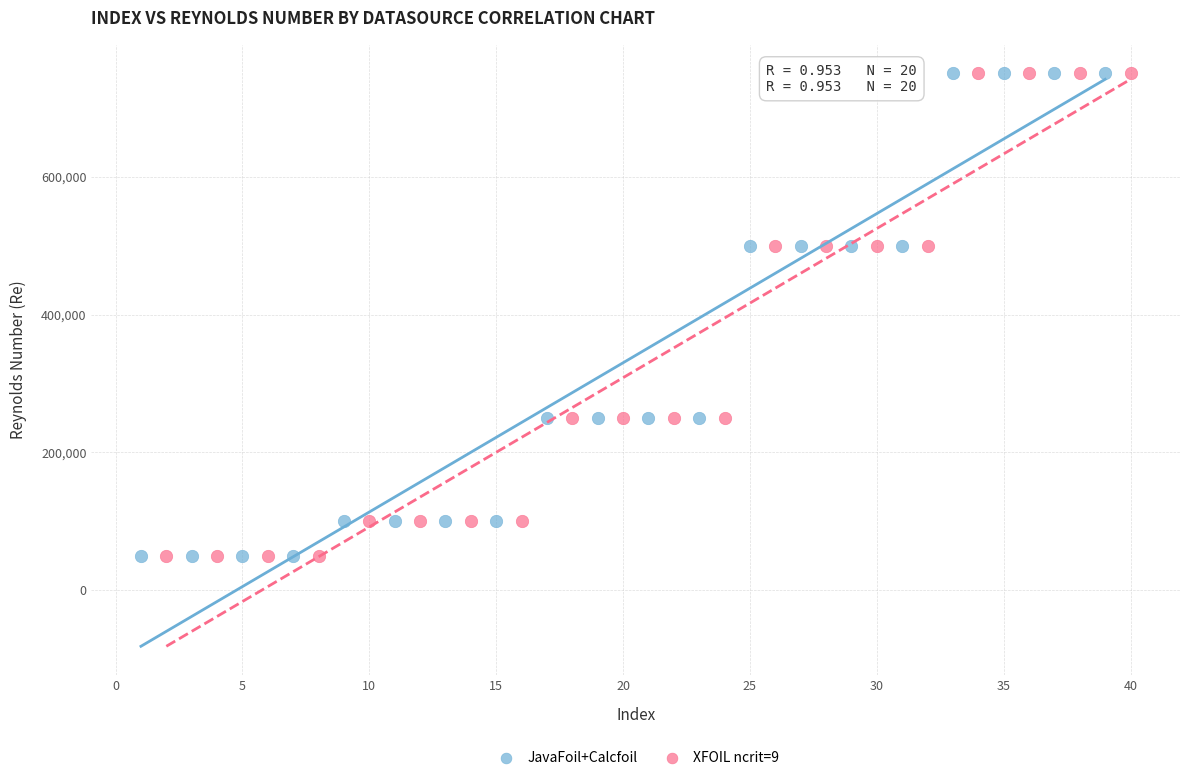

What are all the series names shown in the legend?

JavaFoil+Calcfoil, XFOIL ncrit=9